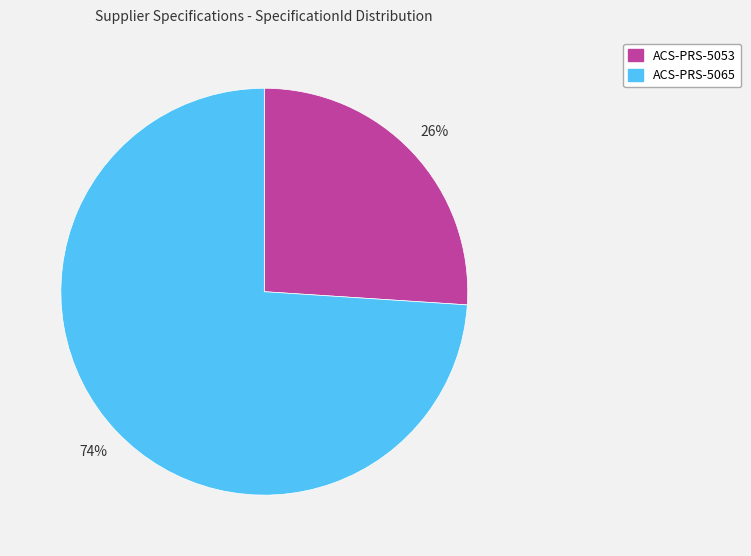

To the nearest percent, what percentage of the pie is ACS-PRS-5065?

74%